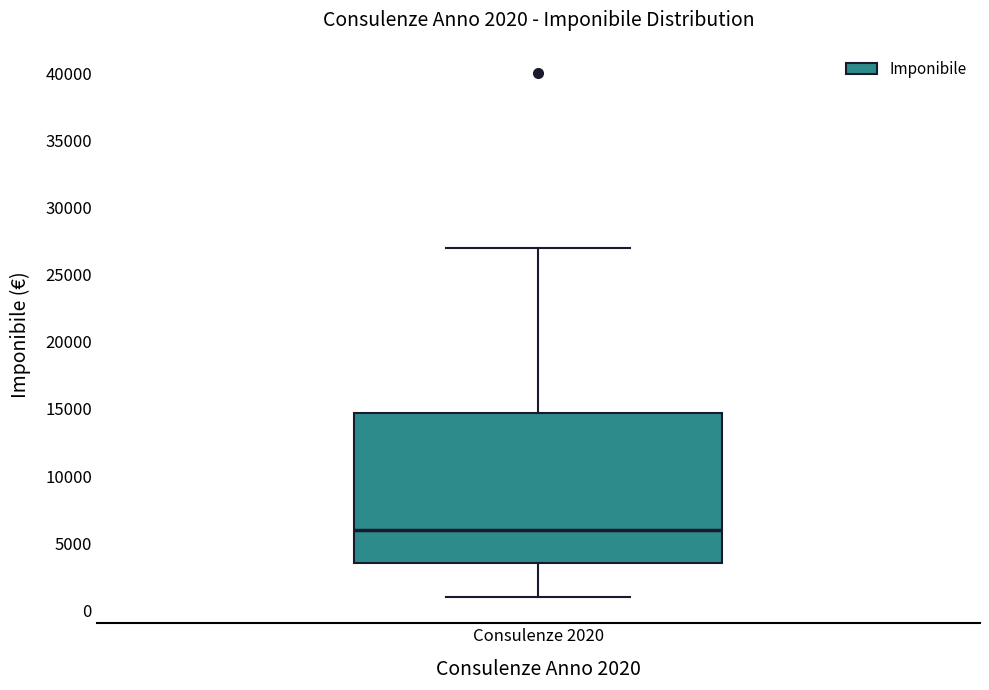

Read this box plot against the y-axis: the position of the median line, the range covered by the box, and the ends of both whiskers. The values are not printed on the chart, so give them approximately, as read against the axis.

median 6000, box 3500 to 14500, whiskers 1000 to 27000